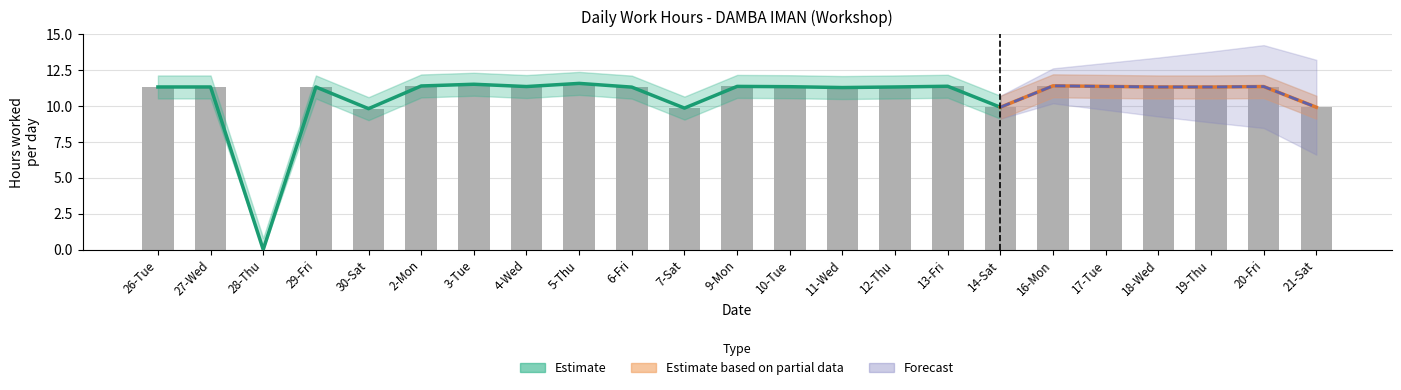

What position from the left is 29-Fri?

4